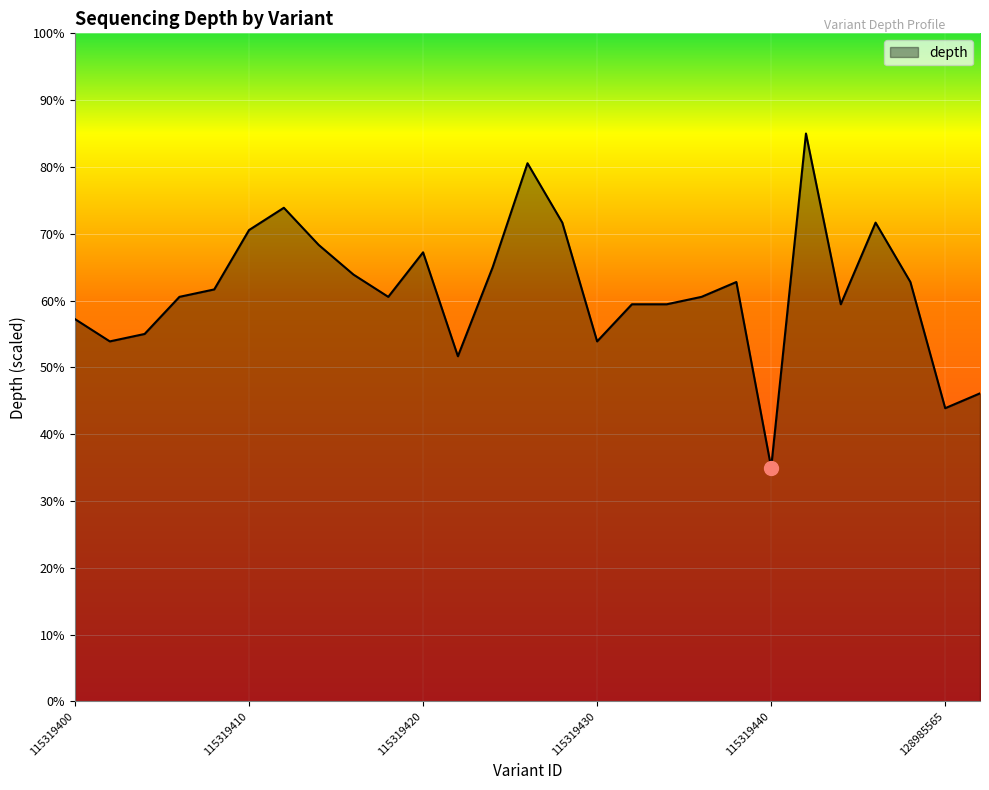

Reading right to left, transcribe all the data shown in this chart.

46.1	43.9	62.8	71.7	59.4	85.0	35.0	62.8	60.6	59.4	59.4	53.9	71.7	80.6	65.0	51.7	67.2	60.6	63.9	68.3	73.9	70.6	61.7	60.6	55.0	53.9	57.2